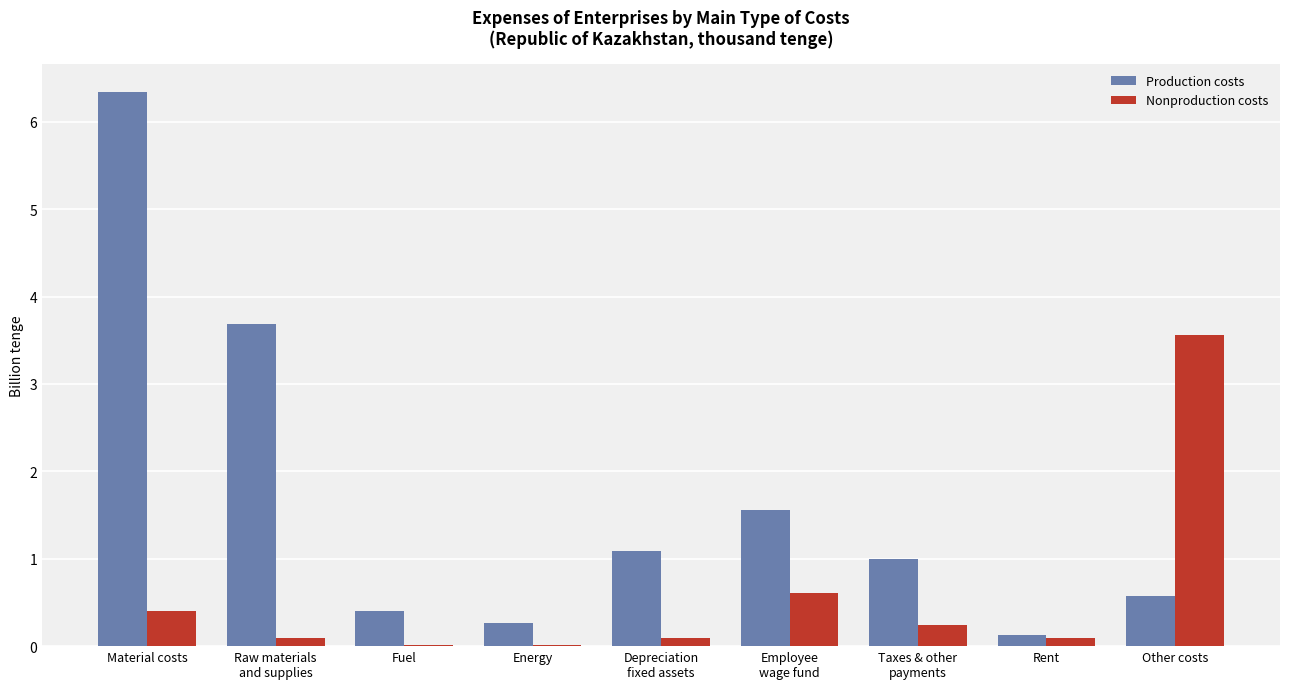

At which category is the sum across all series the highest?

Material costs